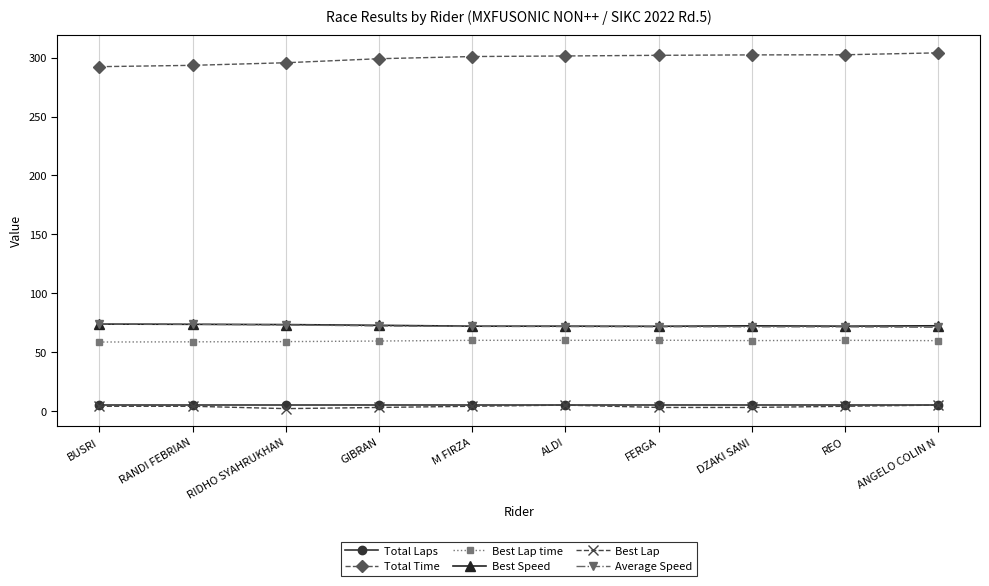

At how many categories does at least one series exceed 116?

10